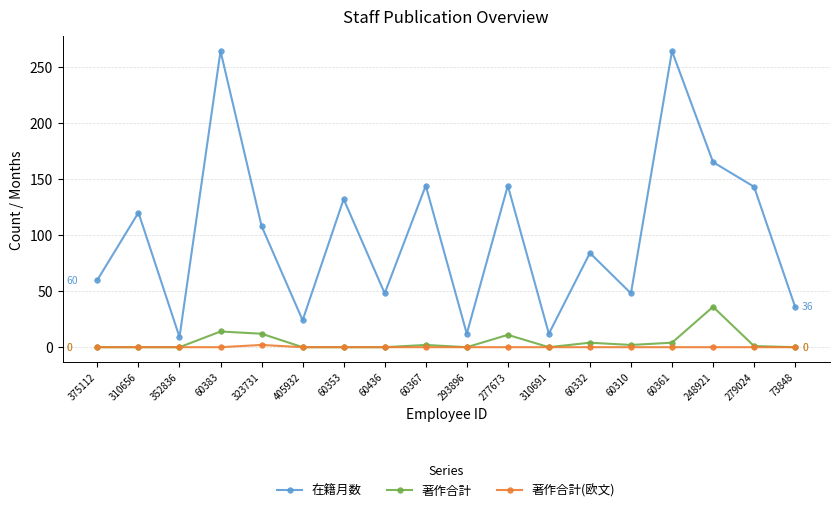

True or false: 在籍月数 and 著作合計(欧文) cross at least once.

False